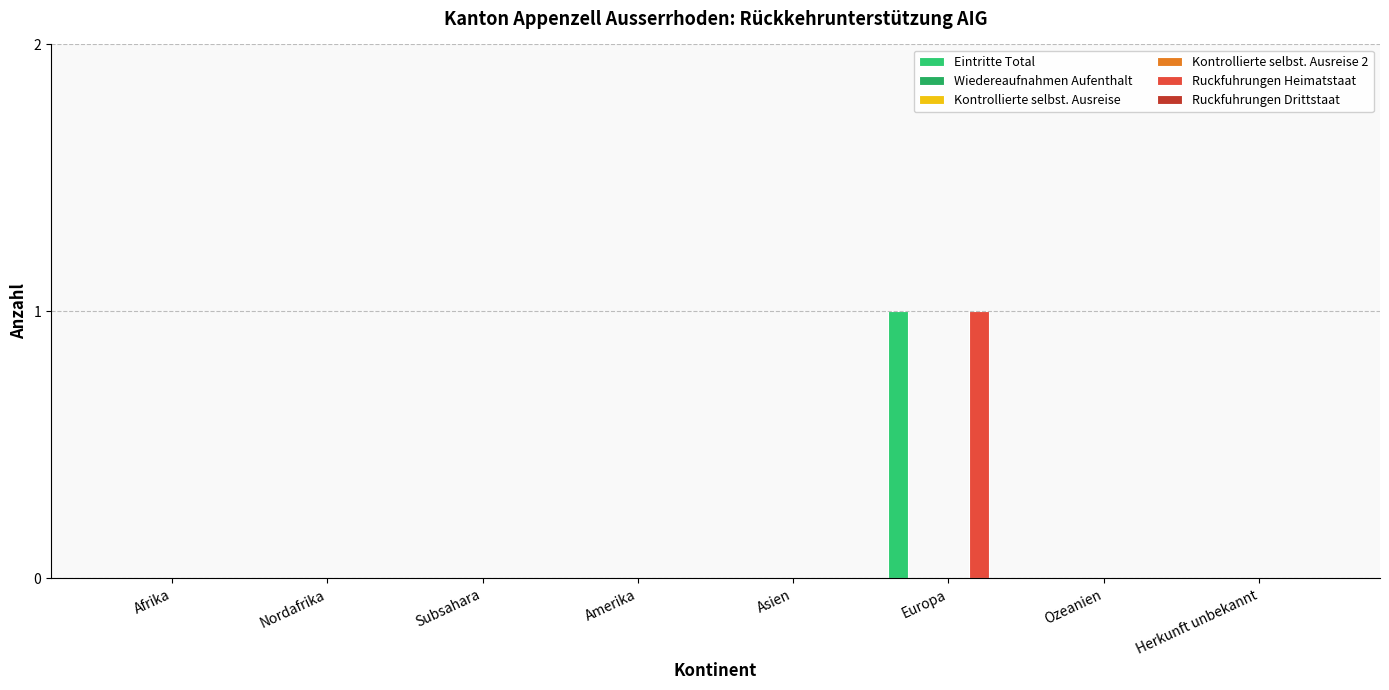

What is the label of the 6th bar from the right?

Subsahara